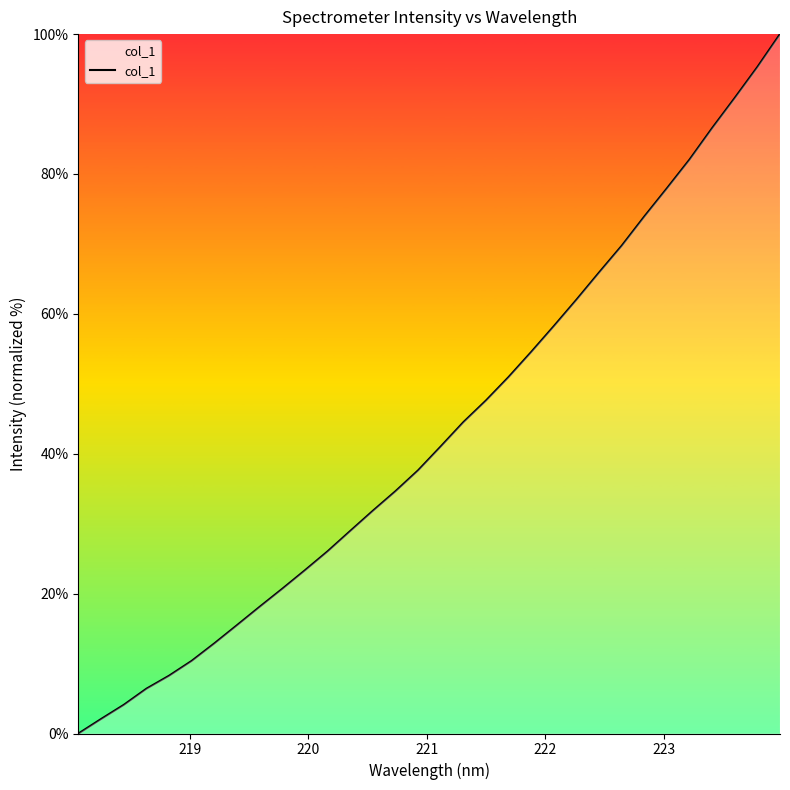

True or false: the data has more than 1 interior local peaks.

False